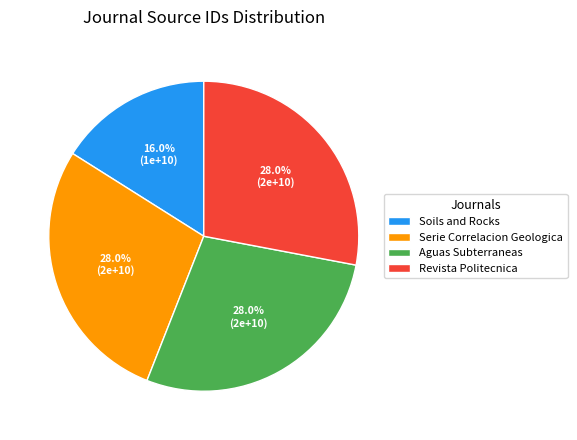

Which has a higher value, Soils and Rocks or Aguas Subterraneas?

Aguas Subterraneas